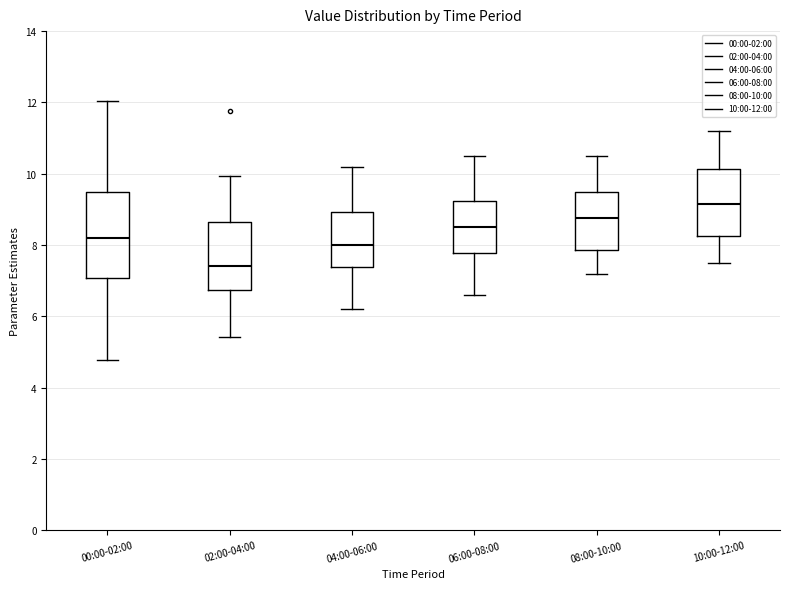

Reading left to right, read every box against the y-axis: the position of its median line, the range the box covers, and the ends of its whiskers. The values are not printed on the chart, so give them approximately, as read against the axis.

00:00-02:00: median 8.2, box 7.0 to 9.4, whiskers 4.8 to 12.0
02:00-04:00: median 7.4, box 6.8 to 8.6, whiskers 5.4 to 10.0
04:00-06:00: median 8.0, box 7.4 to 9.0, whiskers 6.2 to 10.2
06:00-08:00: median 8.6, box 7.8 to 9.2, whiskers 6.6 to 10.6
08:00-10:00: median 8.8, box 7.8 to 9.4, whiskers 7.2 to 10.6
10:00-12:00: median 9.2, box 8.2 to 10.2, whiskers 7.6 to 11.2